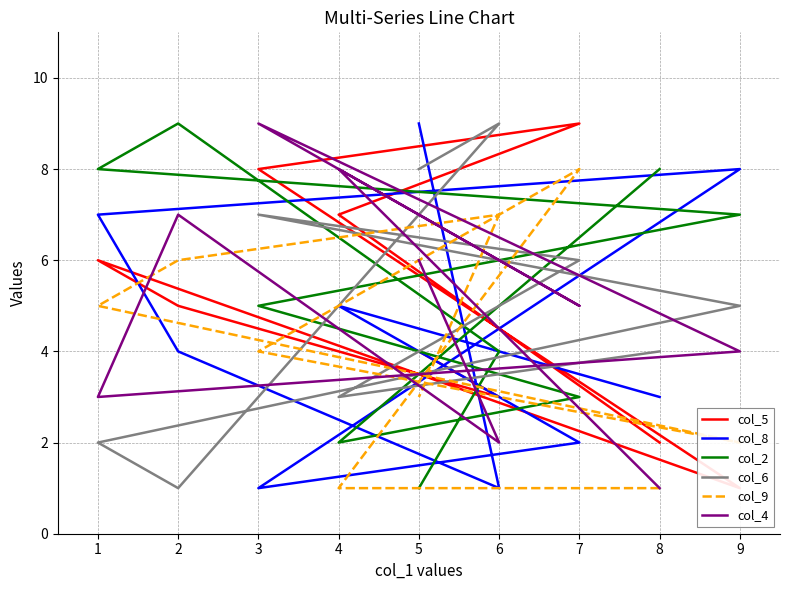

At which category does the chart reach its peak across all series?

7